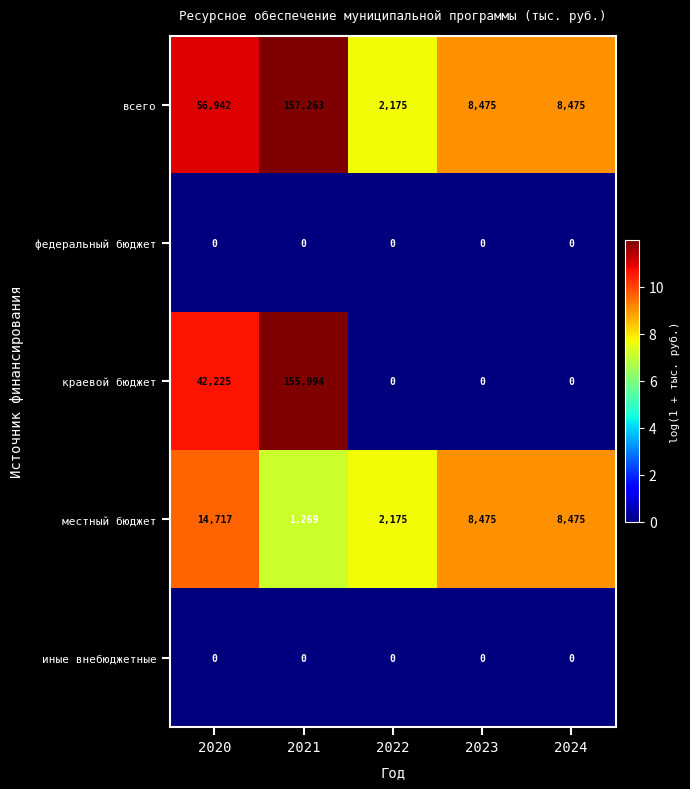

What is the average value of the местный бюджет series?

7022